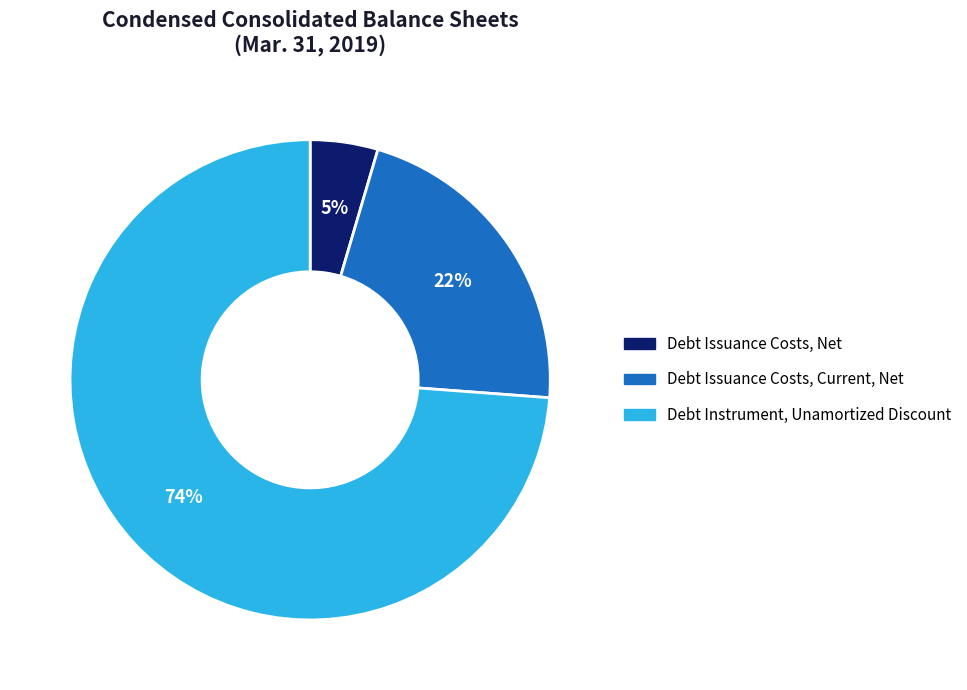

What is the ratio of the value at Debt Instrument, Unamortized Discount to the value at Debt Issuance Costs, Current, Net?

3.4